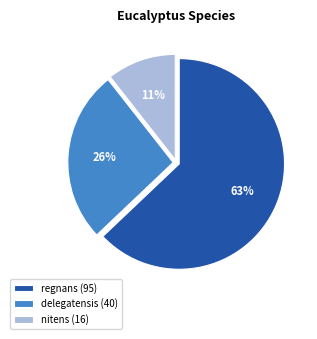

Is the sum of delegatensis (40) and regnans (95) greater than half?

Yes